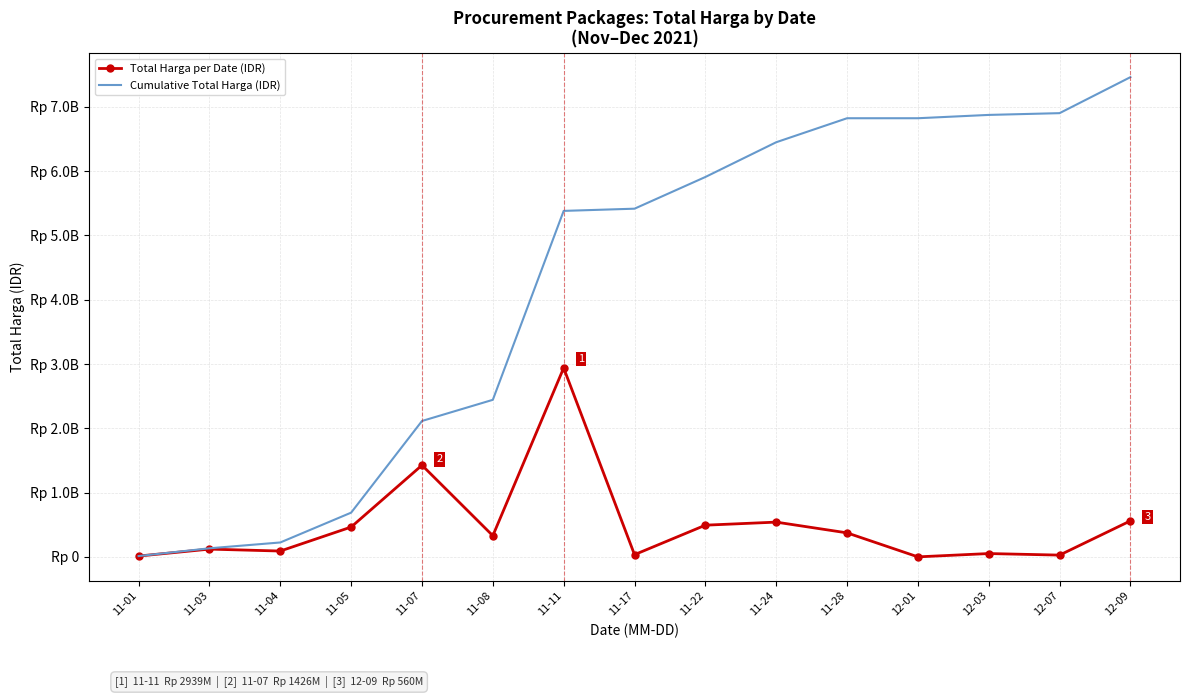

The Total Harga per Date (IDR) series shows 180493 at 12-01. True or false?

False